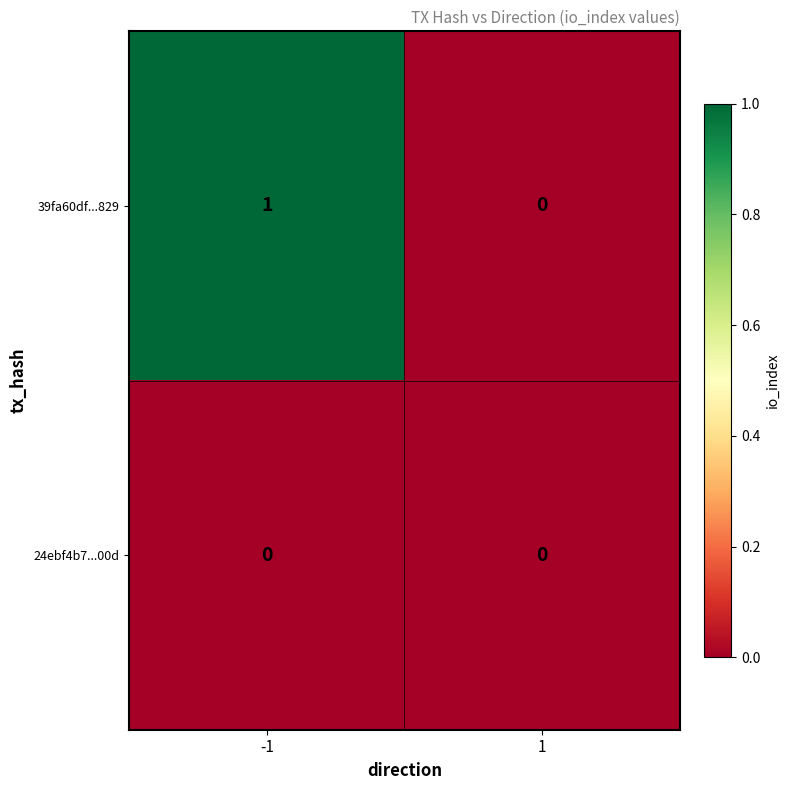

What is the spread (max minus min) of values at -1?

1